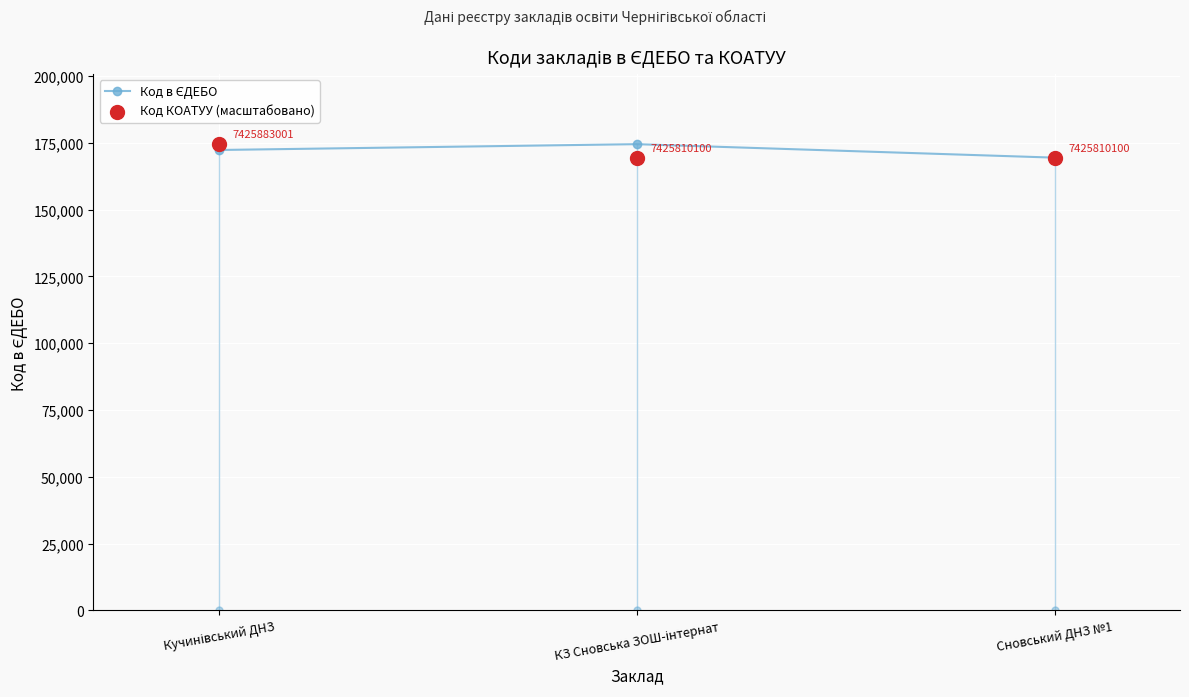

At how many categories does at least one series exceed 171027?

2